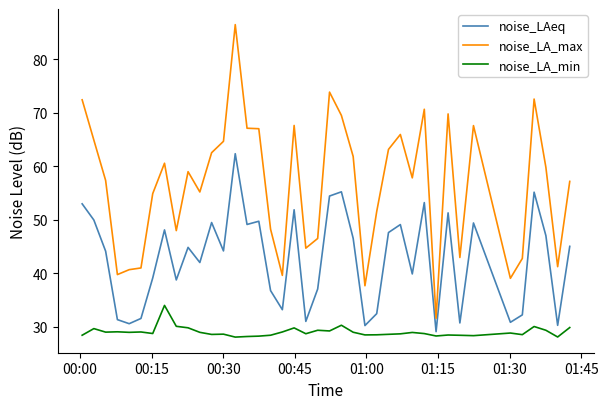

What is the highest value of the noise_LA_min series?

34.0